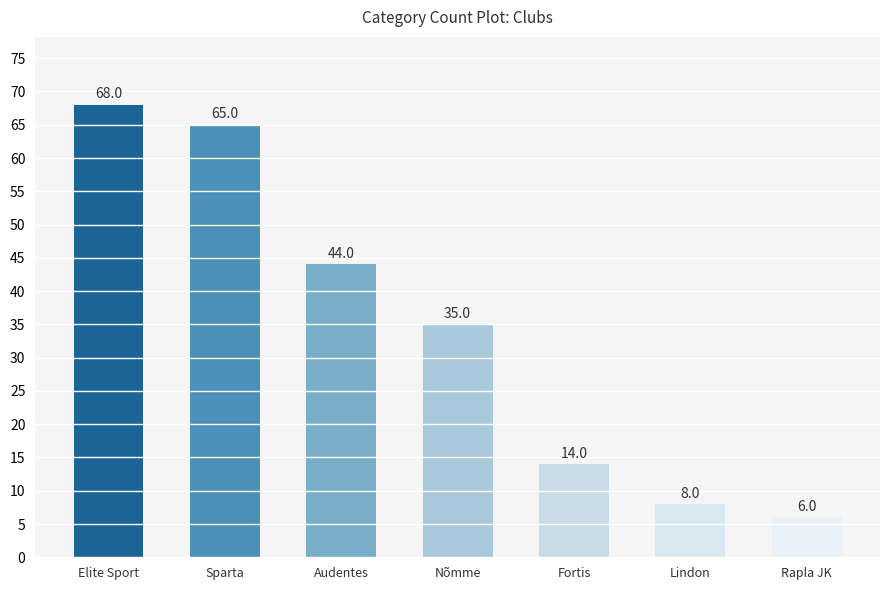

What value does the data have at Sparta?

65